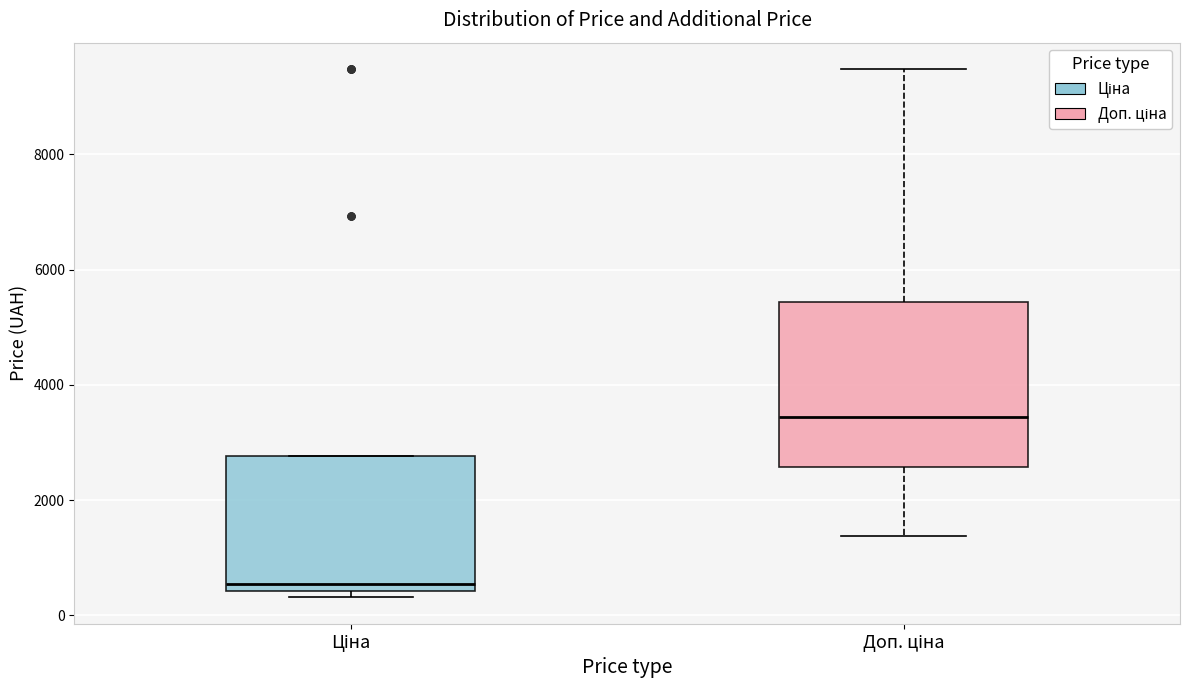

Comparing the boxes themselves (not the whiskers), which one is the tallest?

Доп. ціна